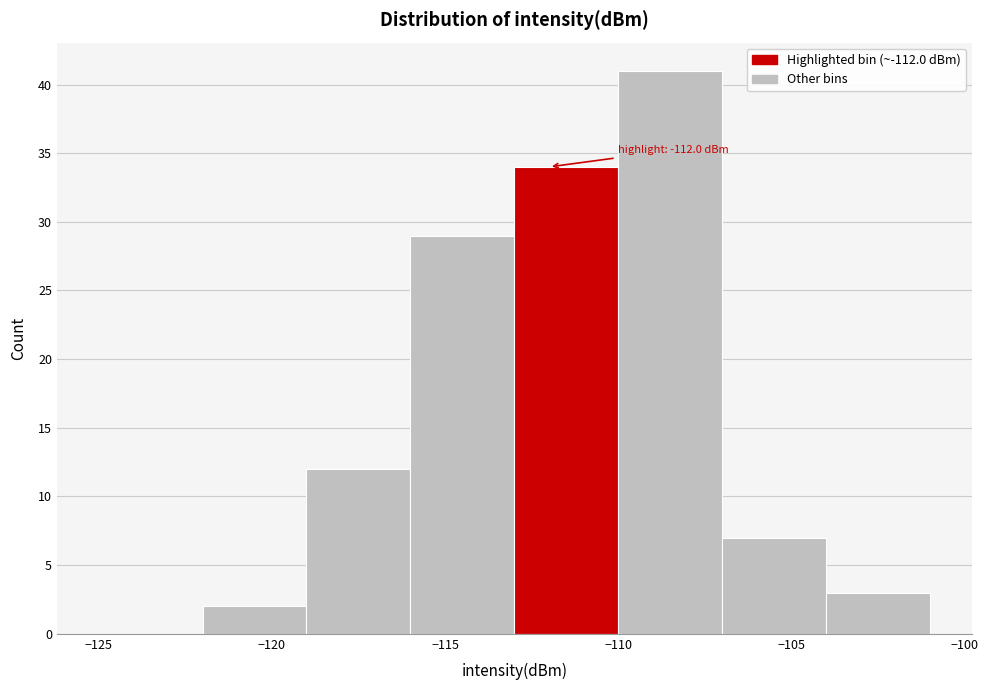

Over which range of the x-axis is the bar tallest?

-110 to -107